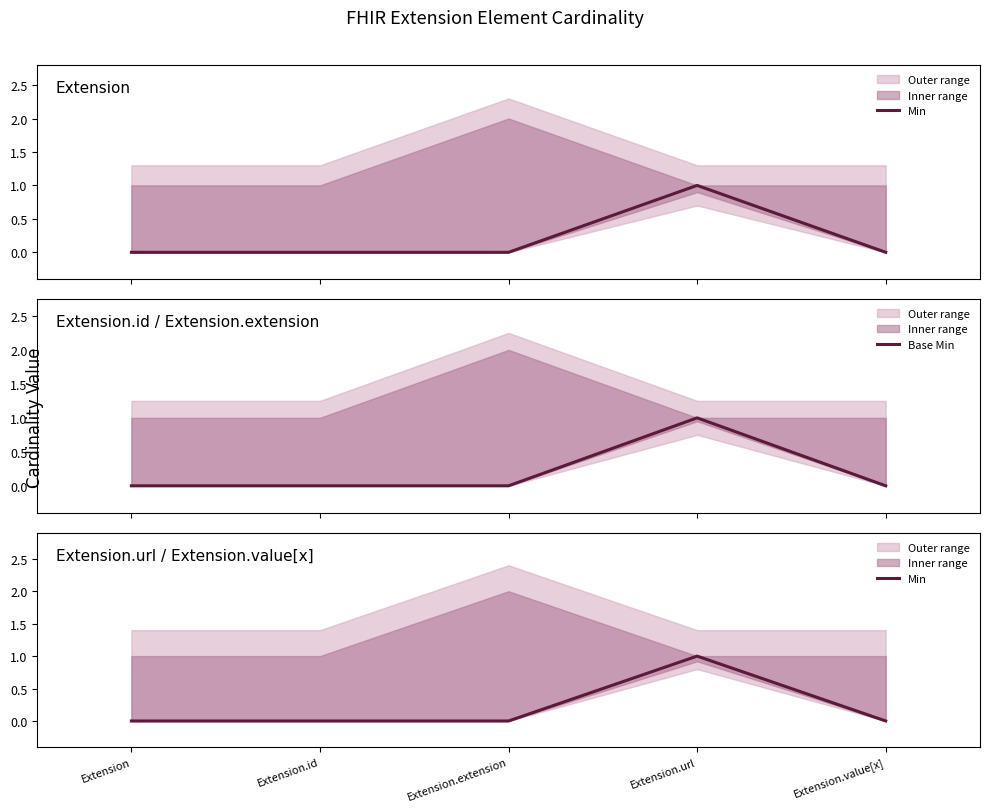

Rank the categories by Min value from lowest to highest.

Extension, Extension.id, Extension.extension, Extension.value[x], Extension.url